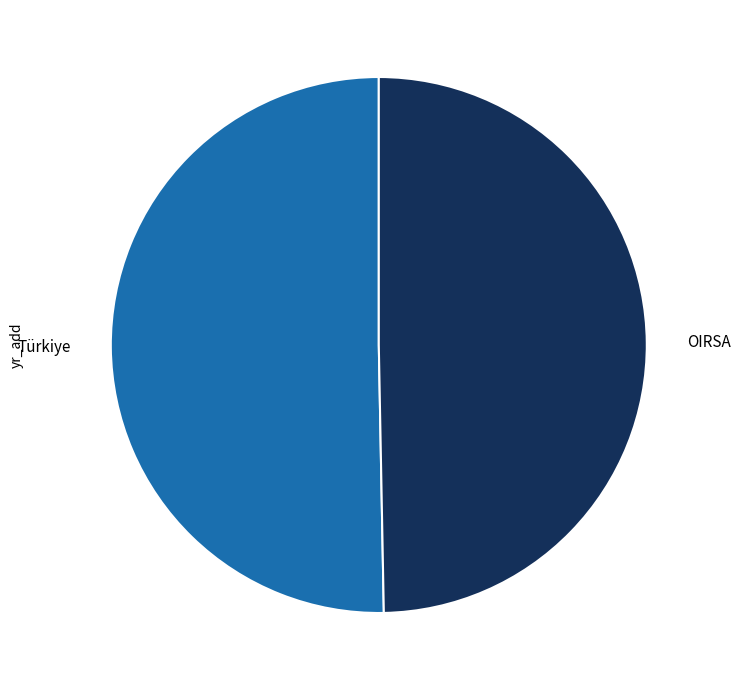

Does any single category account for the majority?

Yes